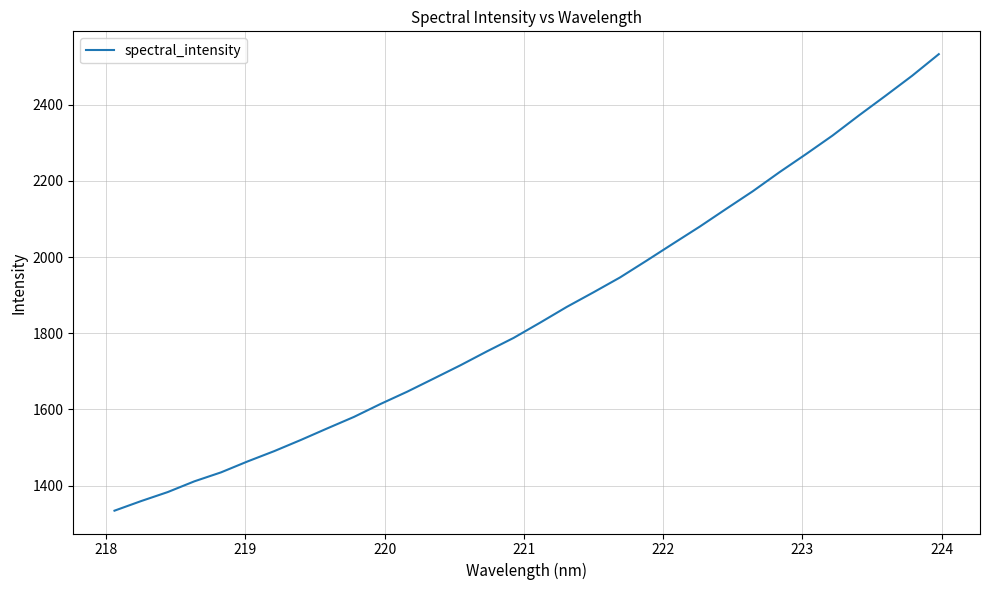

What is the maximum value shown in the chart?

2532.4